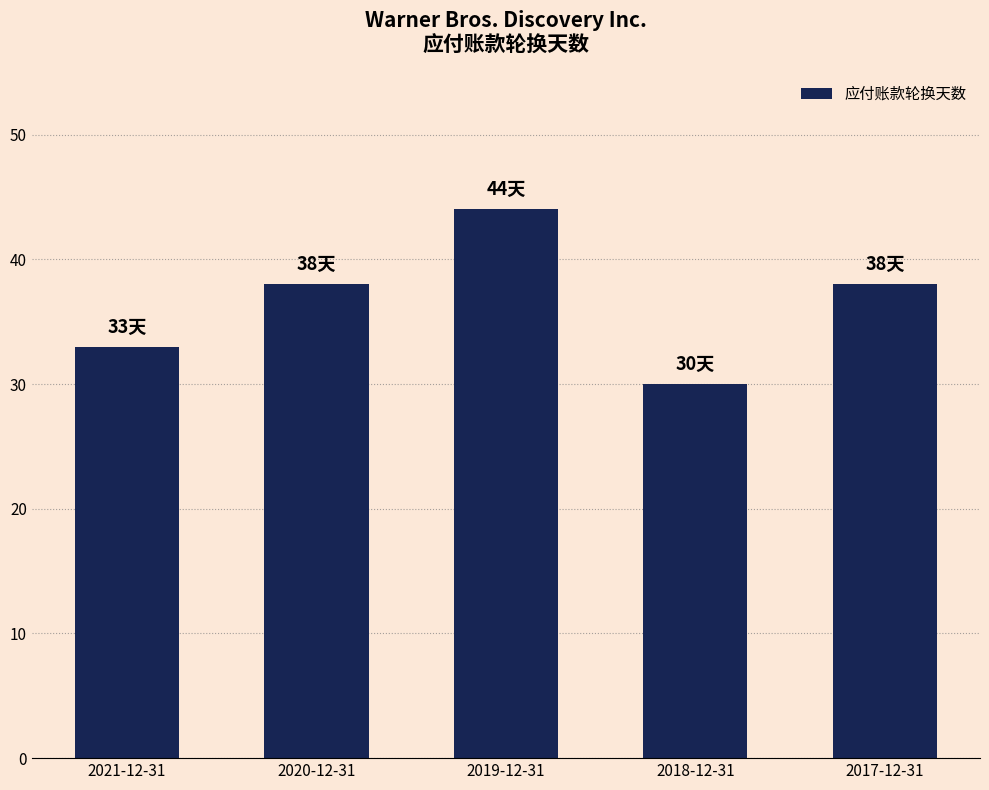

True or false: the data shows 7 at 2018-12-31.

False